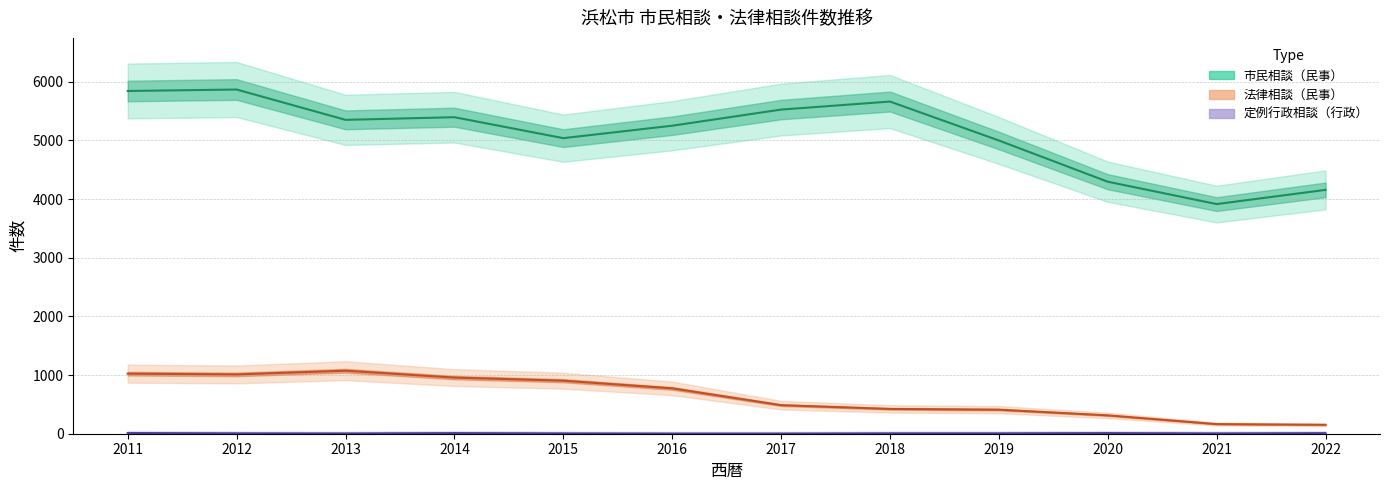

True or false: 定例行政相談（行政） has a value of 12 at 2011.

True